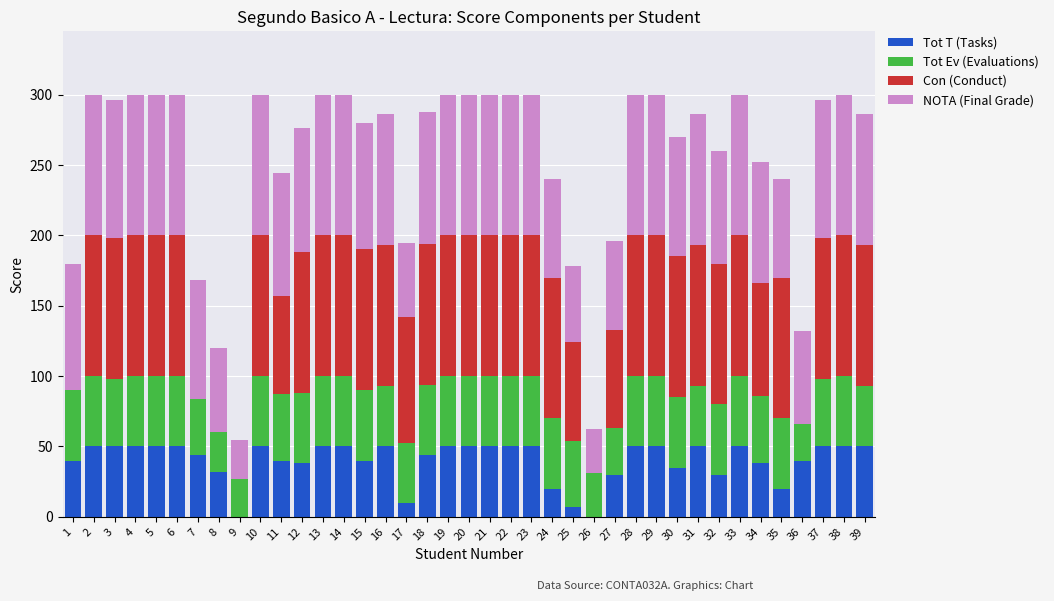

Is it true that Tot T (Tasks) equals 50.0 at 14?

True